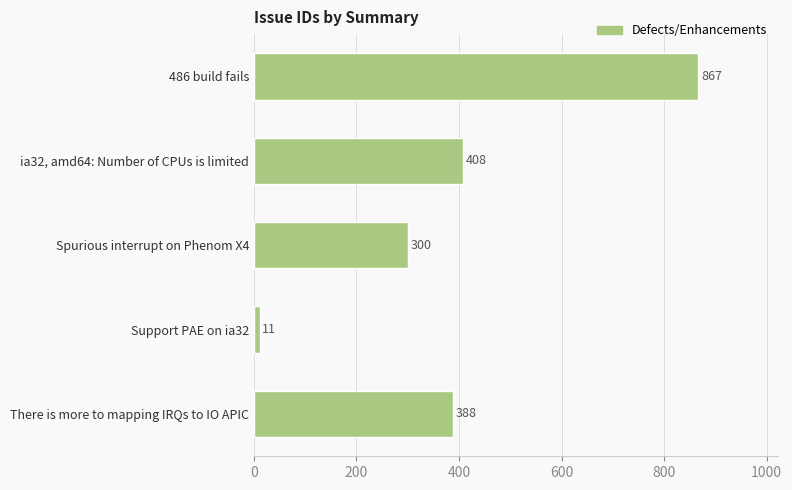

The value at ia32, amd64: Number of CPUs is limited is 727. True or false?

False